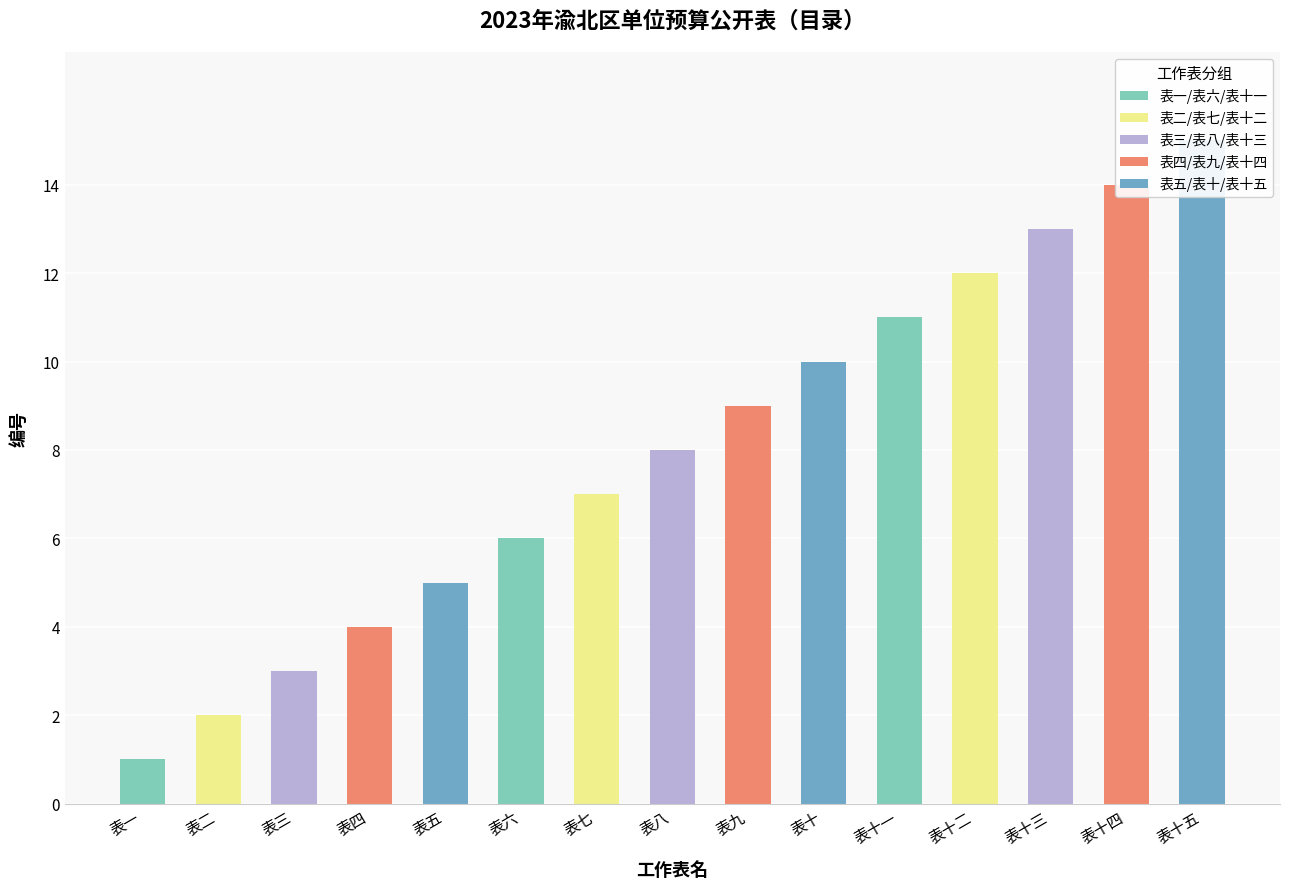

Reading left to right, transcribe all the data shown in this chart.

1	2	3	4	5	6	7	8	9	10	11	12	13	14	15